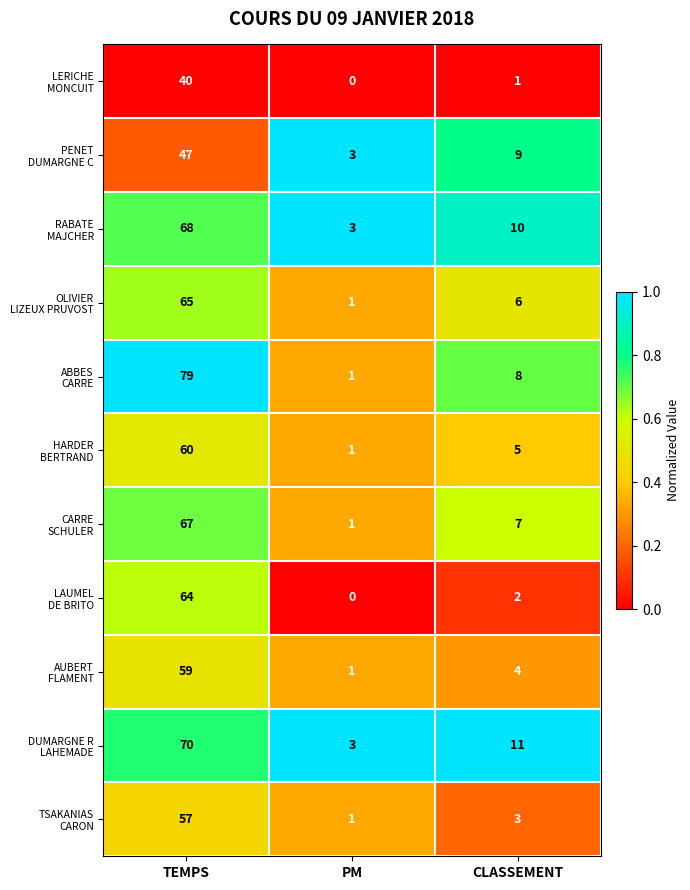

Which label corresponds to the largest value in the chart?

TEMPS